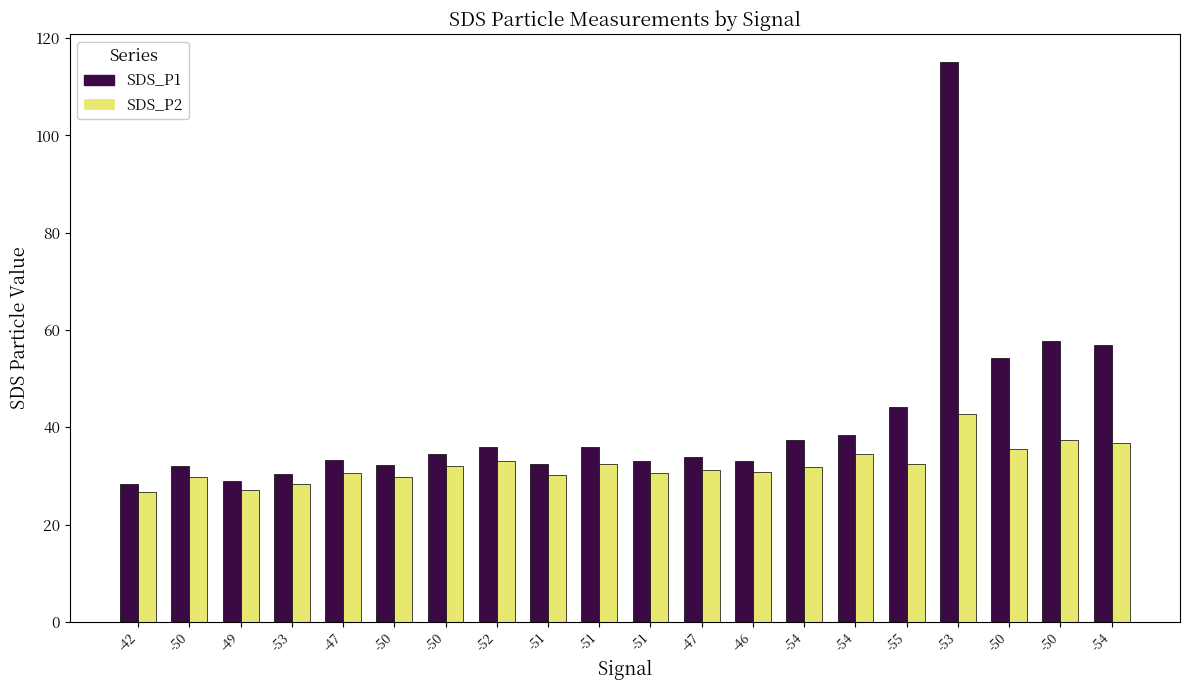

Which series has the largest range (max minus min)?

SDS_P1